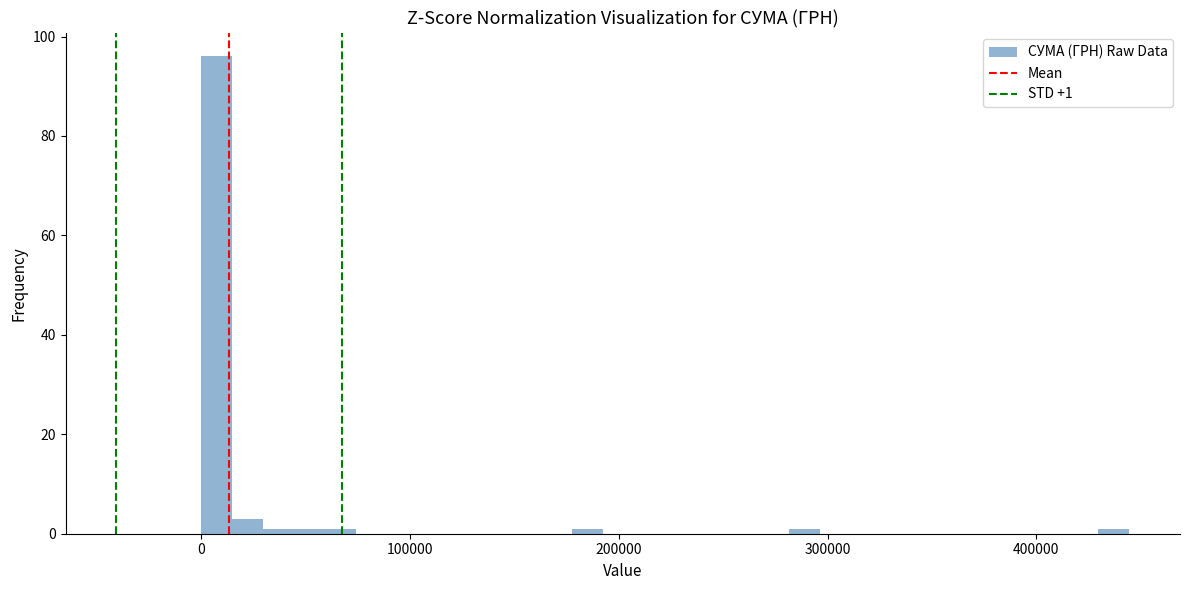

Read against the x-axis, roughly where is the centre of the tallest bar?

10000